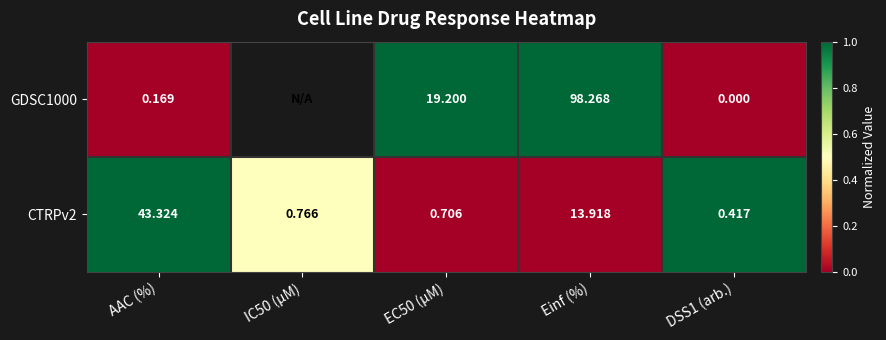

Is the value of GDSC1000 at AAC (%) greater than the value of CTRPv2 at EC50 (µM)?

No